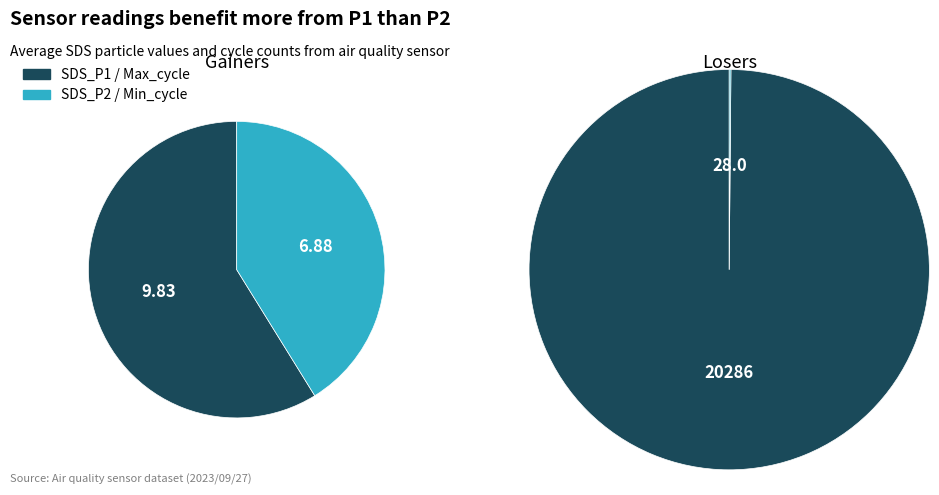

Rank the categories by value from lowest to highest.

SDS_P2, SDS_P1, Min_cycle, Max_cycle